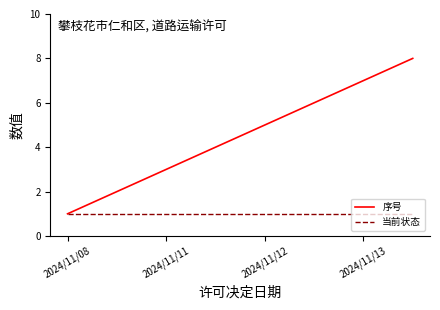

List the series in order of their overall mean, lowest first.

当前状态, 序号